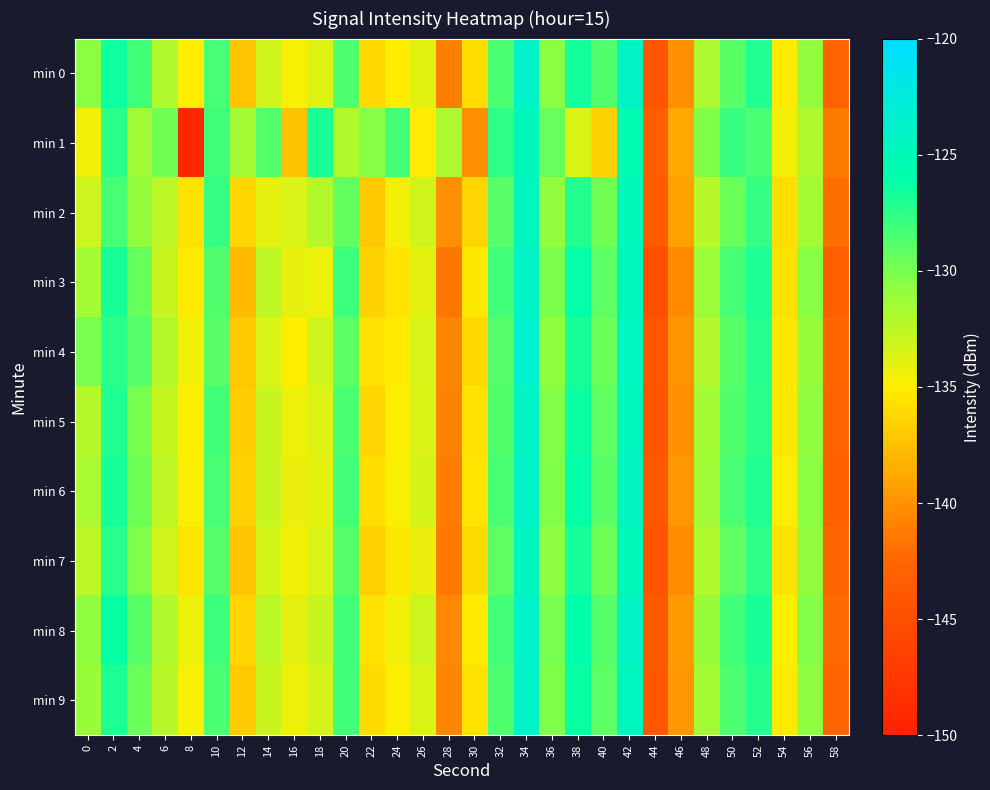

Which category has the lowest value across all series?

8